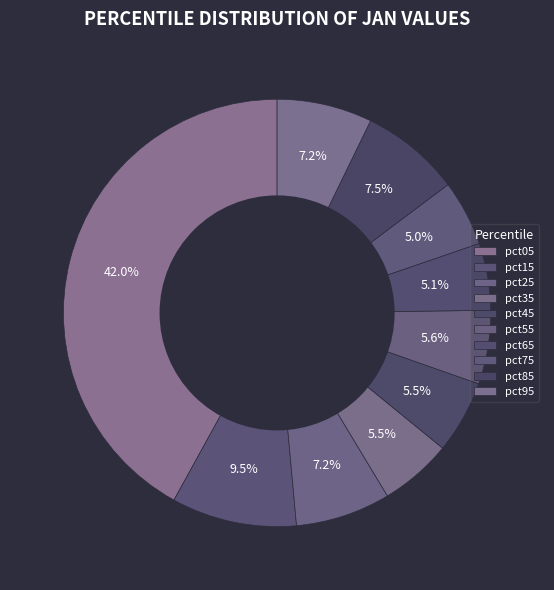

Count the number of slices in the pie.

10